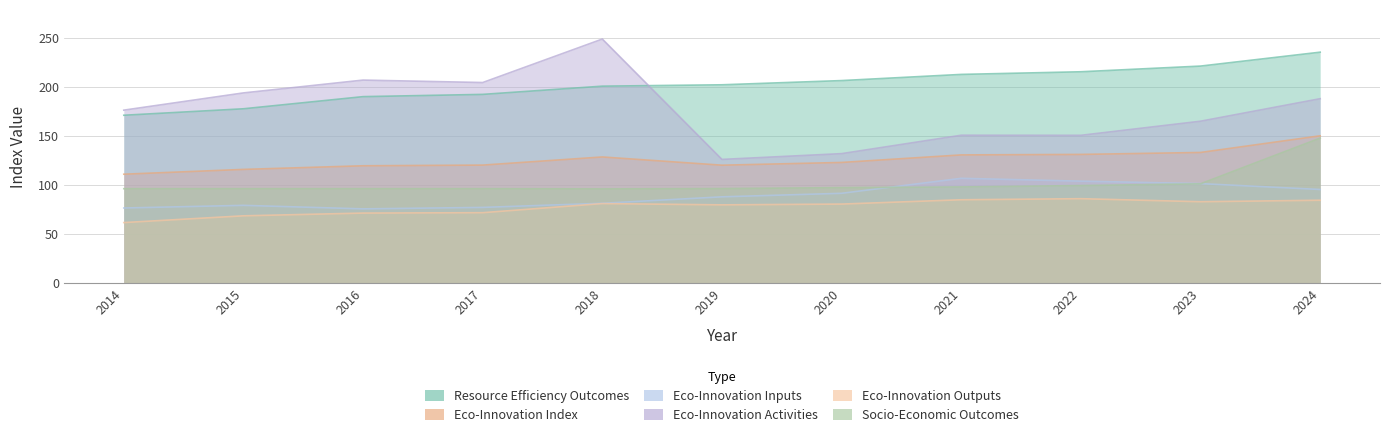

Is it true that Eco-Innovation Index equals 49.6 at 2014?

False